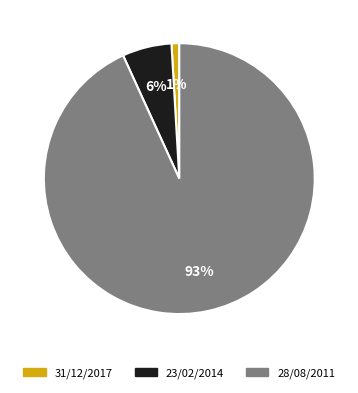

How many slices are in this pie chart?

3